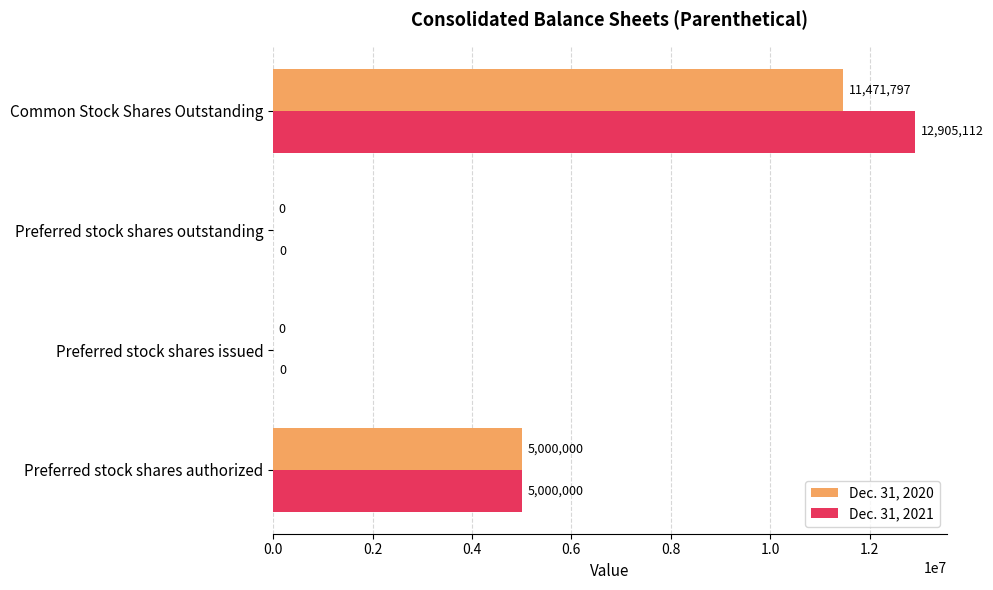

What are all the series names shown in the legend?

Dec. 31, 2020, Dec. 31, 2021